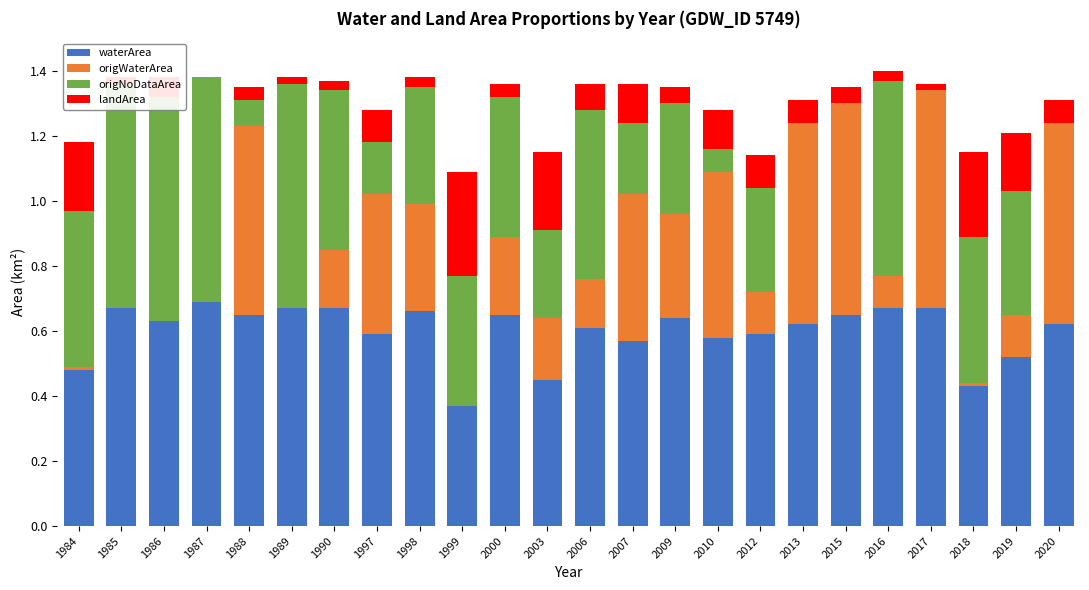

At which category is the sum across all series the highest?

2016